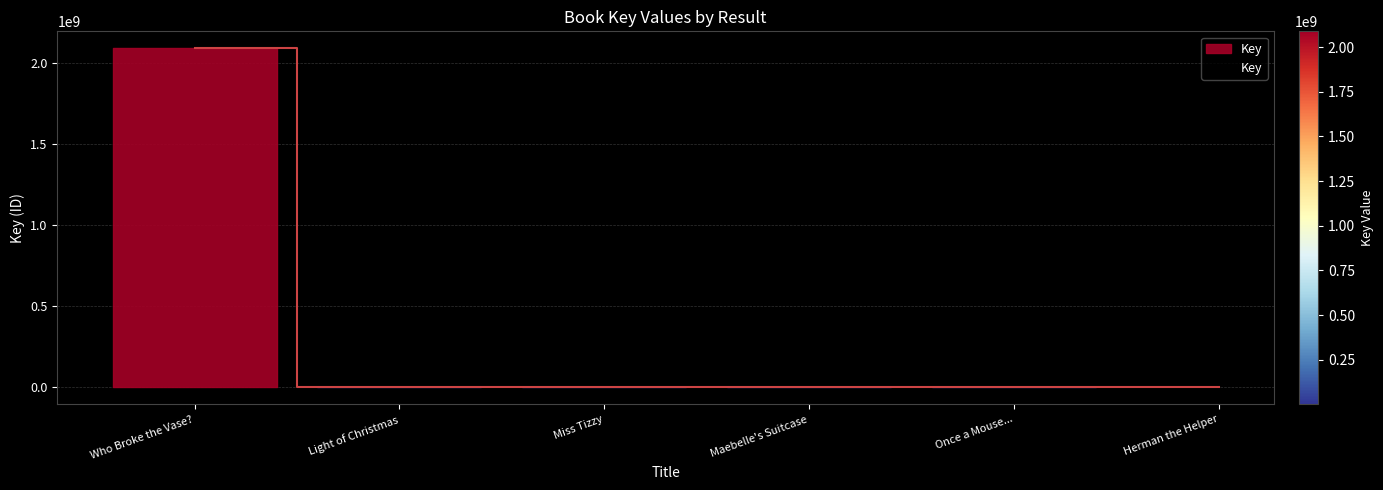

At which category does the chart reach its peak across all series?

Who Broke the Vase?